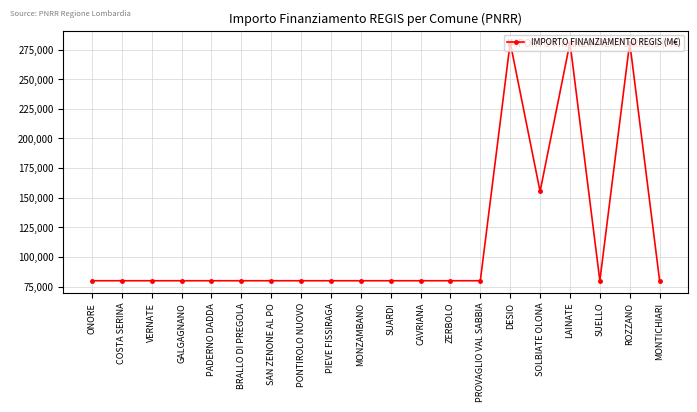

How many lines are shown in the chart?

1